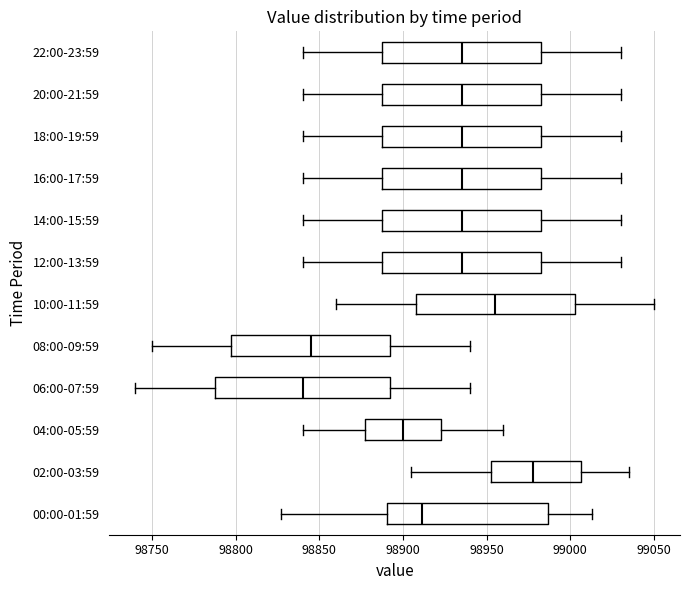

Which box's median line is the furthest to the left?

06:00-07:59